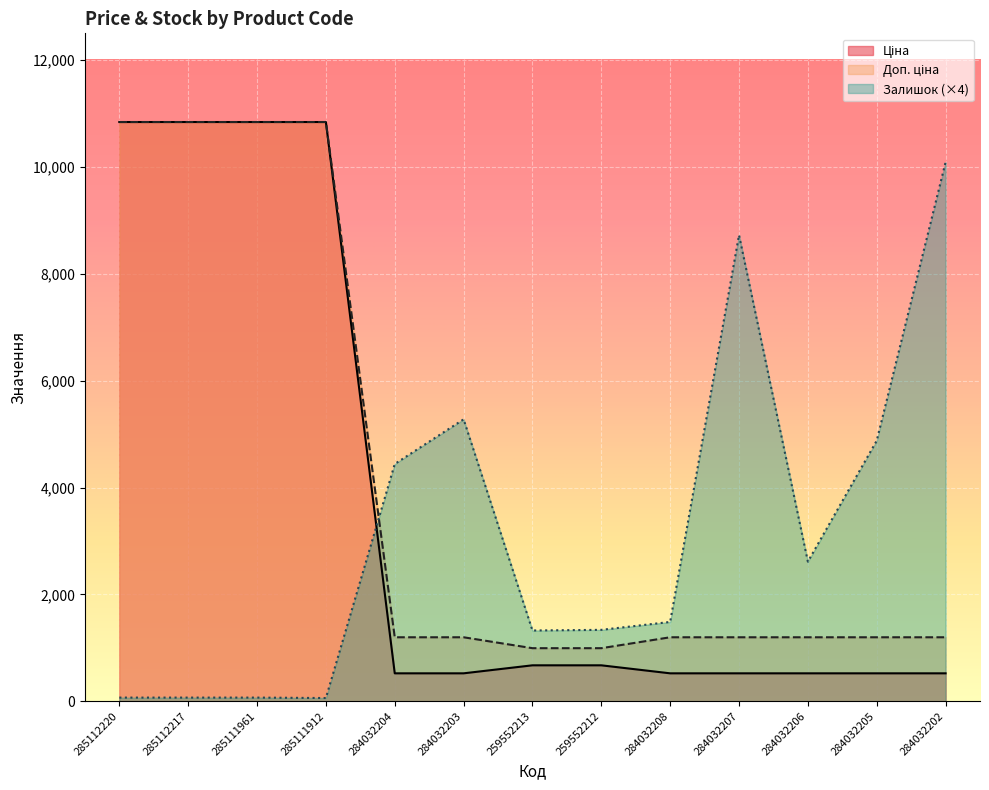

What is the difference between the maximum and minimum values in the Ціна series?

10317.9